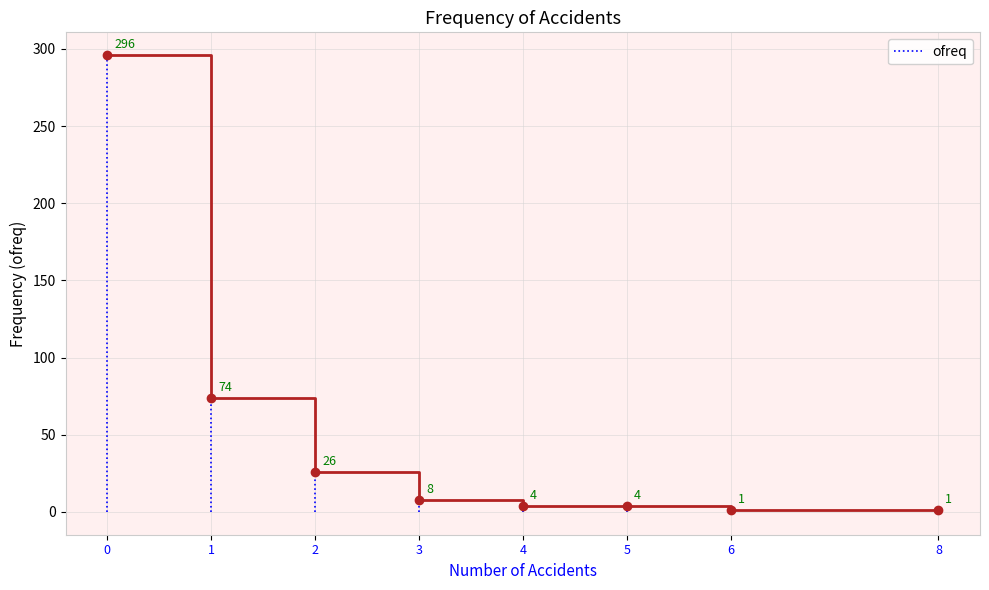

True or false: the data has more than 1 interior local peaks.

False